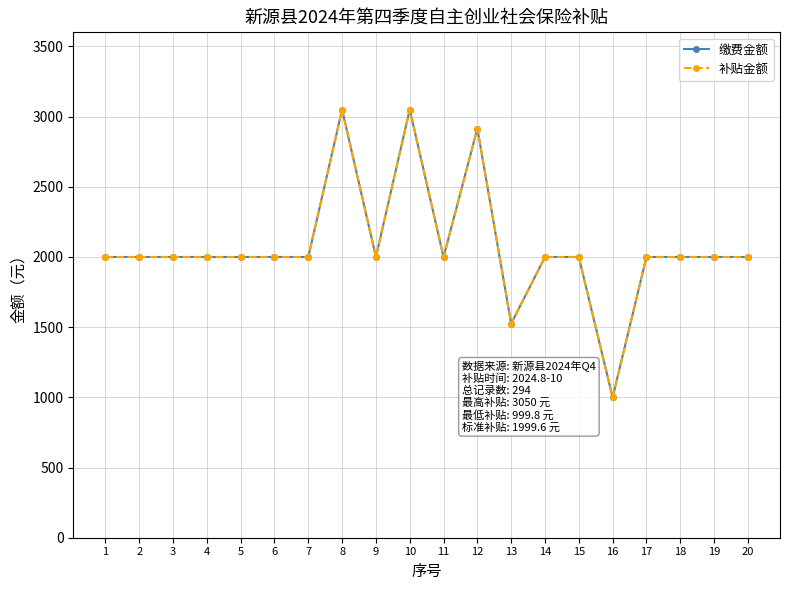

Reading right to left, extract all data points from this chart.

缴费金额: 1999.6	1999.6	1999.6	1999.6	999.8	1999.6	1999.6	1525.0	2914.6	1999.6	3050.0	1999.6	3050.0	1999.6	1999.6	1999.6	1999.6	1999.6	1999.6	1999.6
补贴金额: 1999.6	1999.6	1999.6	1999.6	999.8	1999.6	1999.6	1525.0	2914.6	1999.6	3050.0	1999.6	3050.0	1999.6	1999.6	1999.6	1999.6	1999.6	1999.6	1999.6